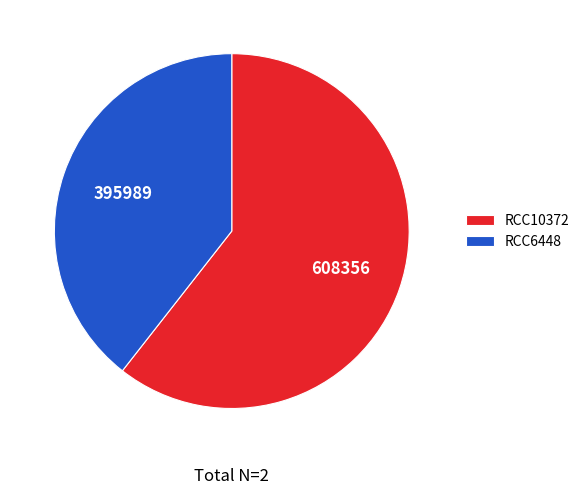

Which slice is the largest?

RCC10372